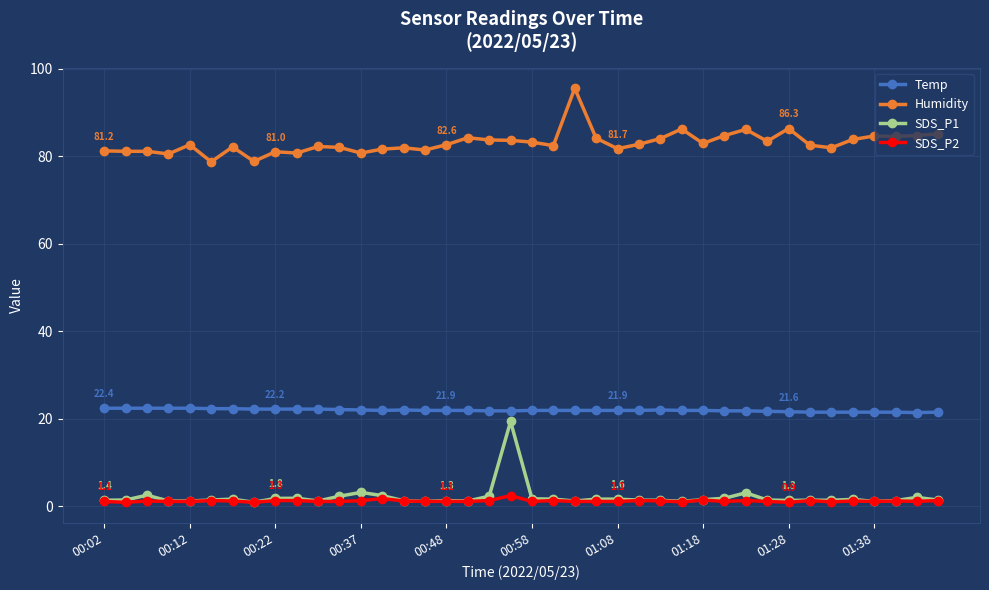

Is this an area chart (filled region under the line)?

No